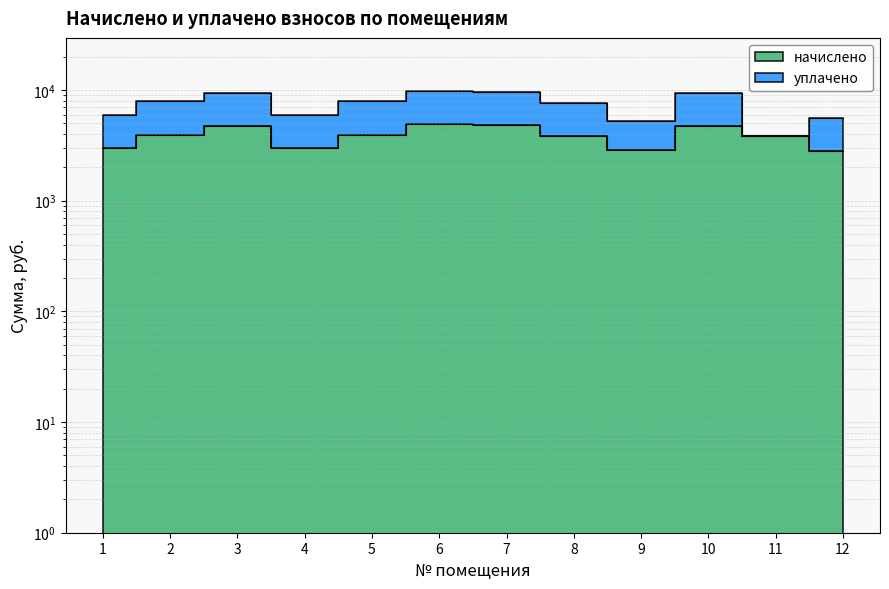

Reading left to right, list all the values displayed in this chart.

1=3005.6	2=3966.1	3=4703.0	4=2980.8	5=3966.1	6=4934.9	7=4802.4	8=3858.5	9=2864.9	10=4703.0	11=3850.2	12=2798.6